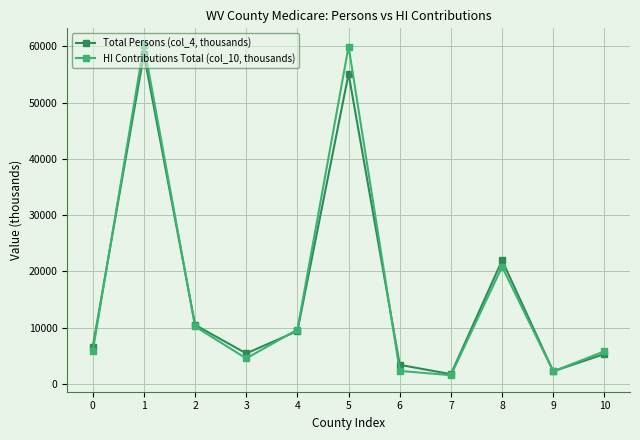

What is the sum of all HI Contributions Total (col_10, thousands) values?

183165